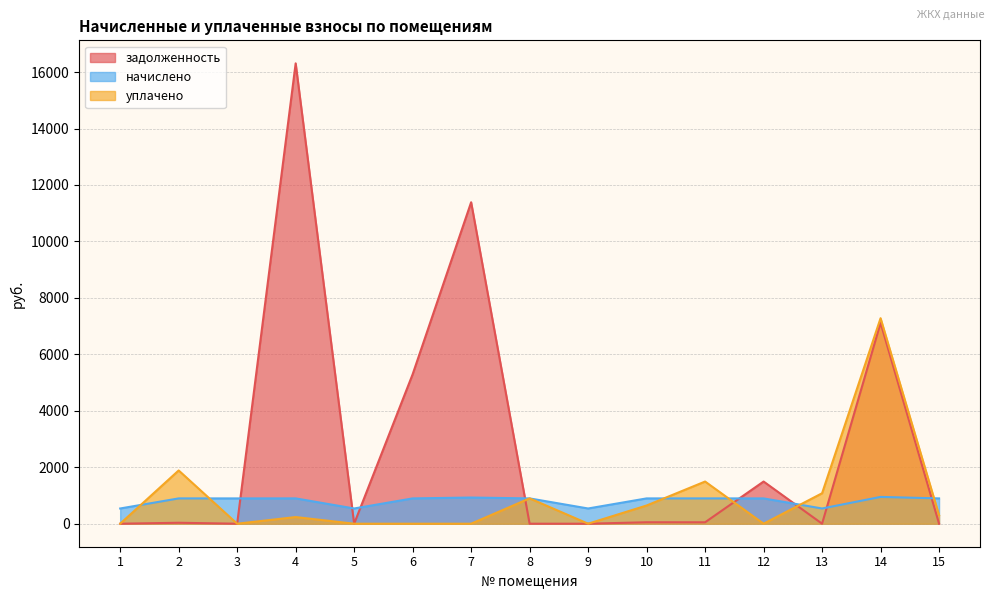

What is the difference between the second highest and second lowest values in the начислено series?

387.8